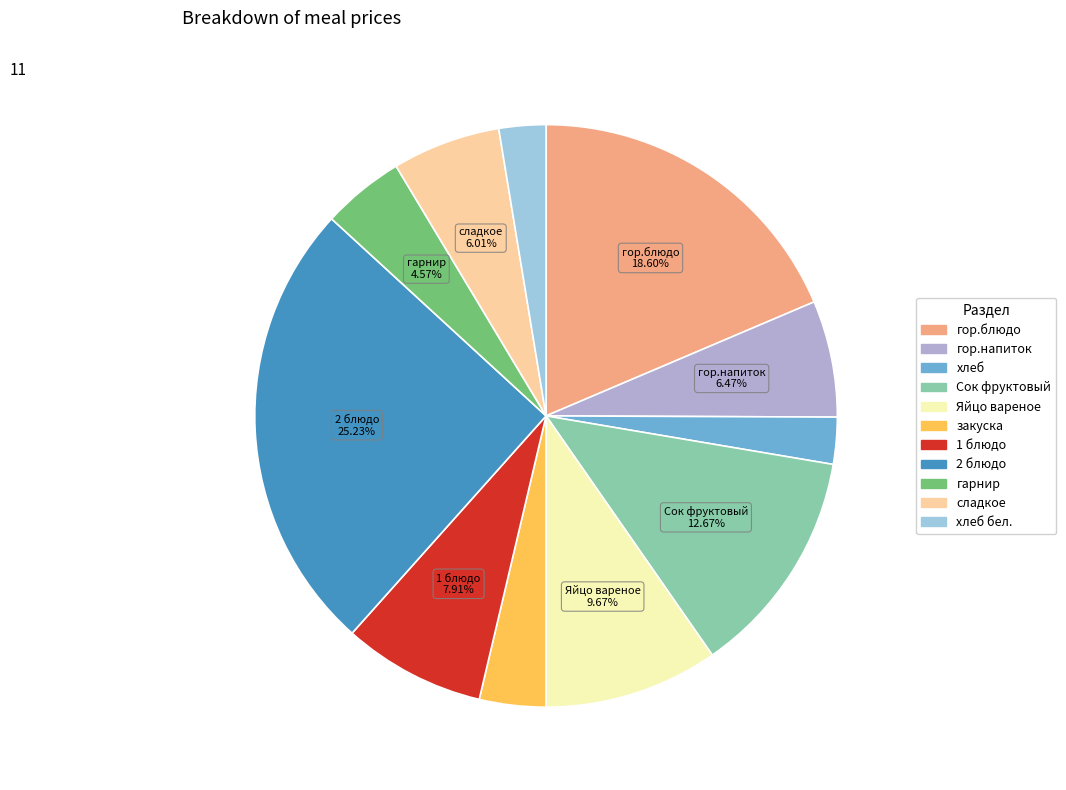

To the nearest percent, what percentage of the pie is хлеб бел.?

3%